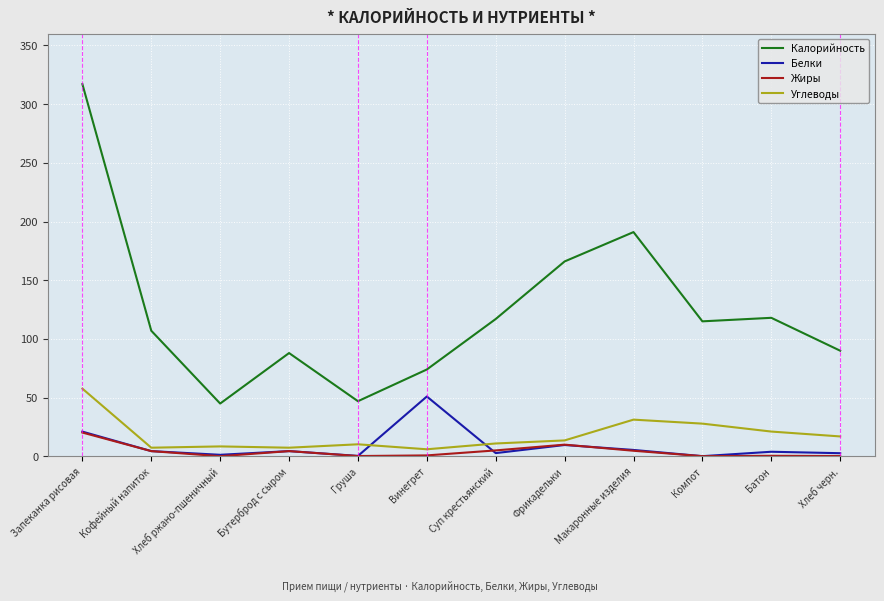

At how many categories does at least one series exceed 140?

3